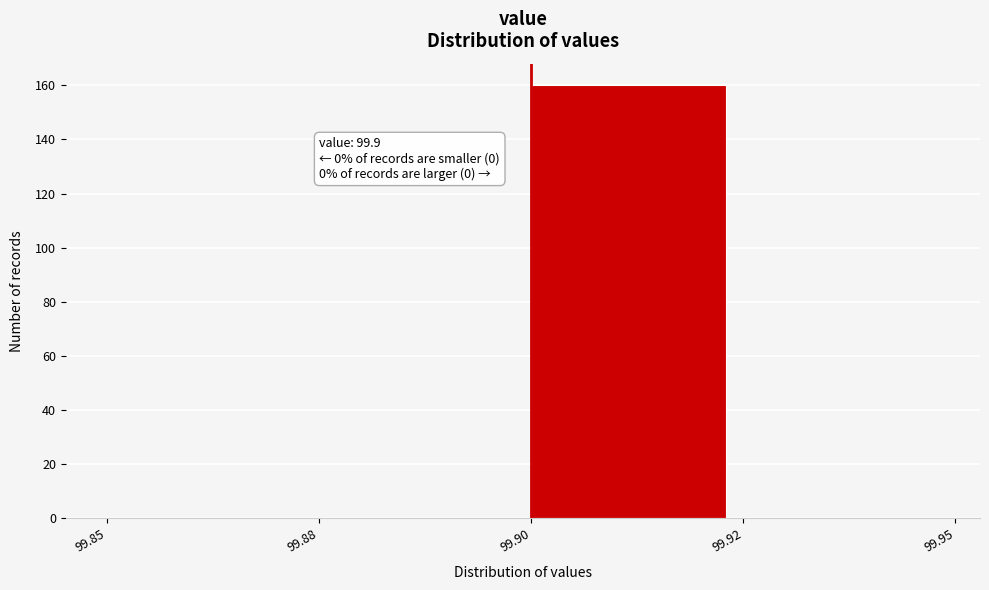

Reading right to left, extract all data points from this chart.

99.92=0	99.90=160	99.88=0	99.85=0